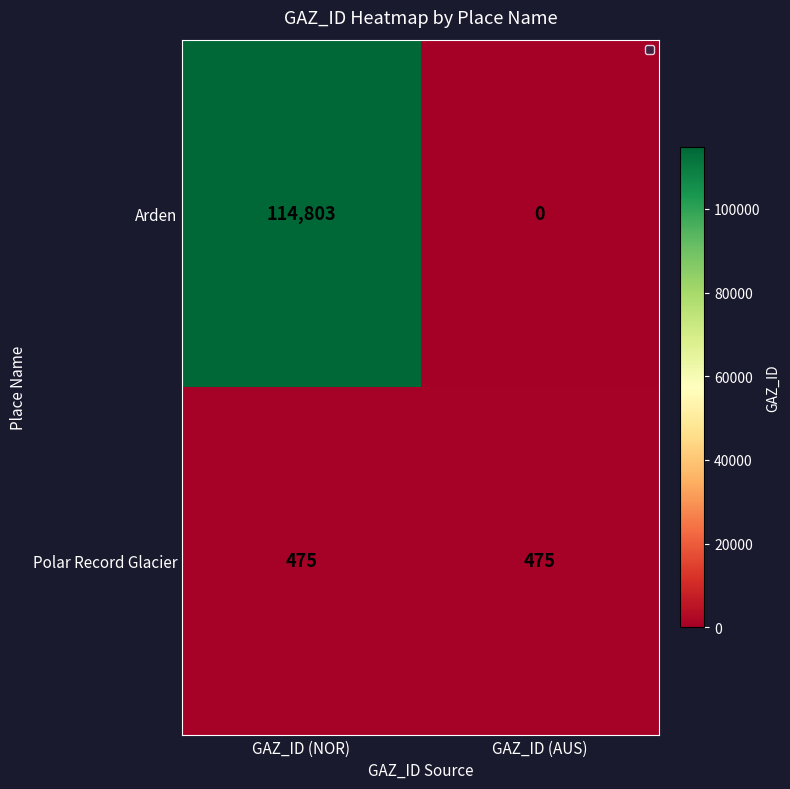

Count the number of data series in this chart.

2